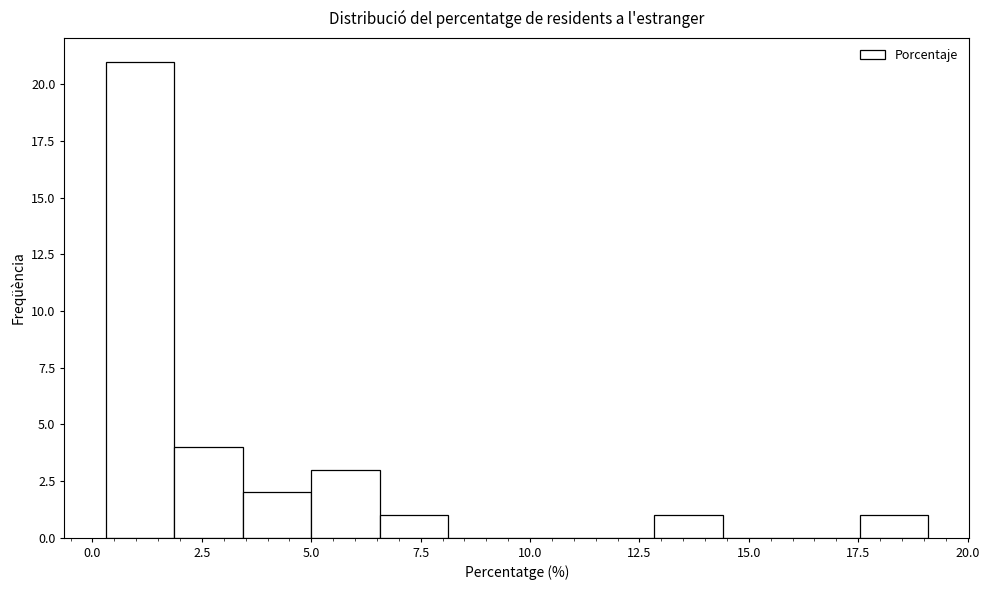

Read against the x-axis, roughly where is the centre of the tallest bar?

1.0